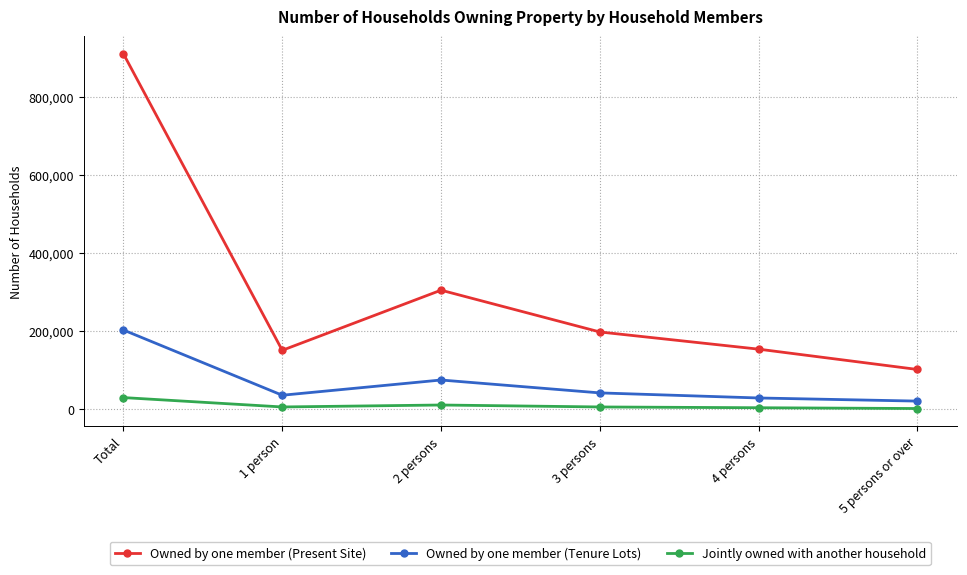

What is the difference between the maximum and minimum values in the Owned by one member (Present Site) series?

808000